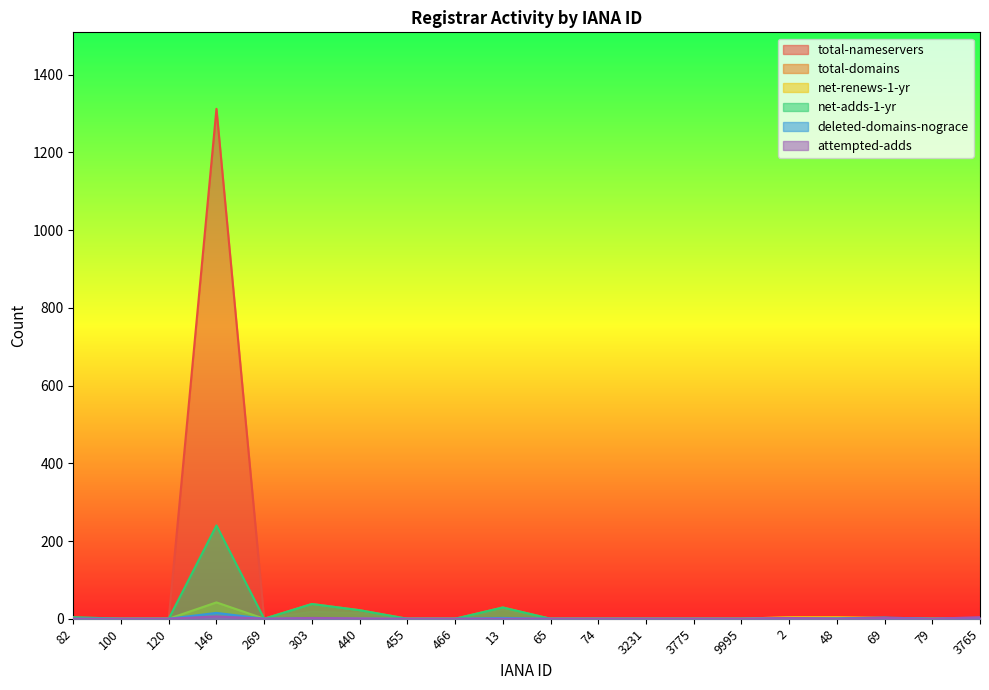

What is the maximum value for total-nameservers?

1312